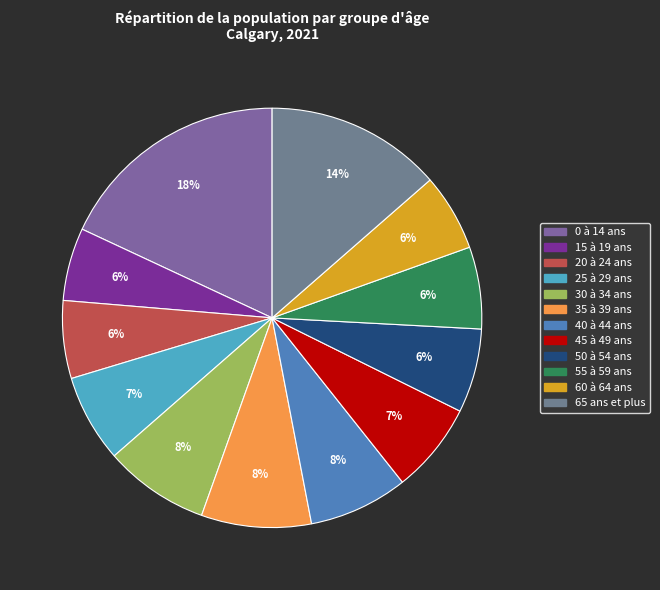

Between 55 à 59 ans and 30 à 34 ans, which is larger?

30 à 34 ans